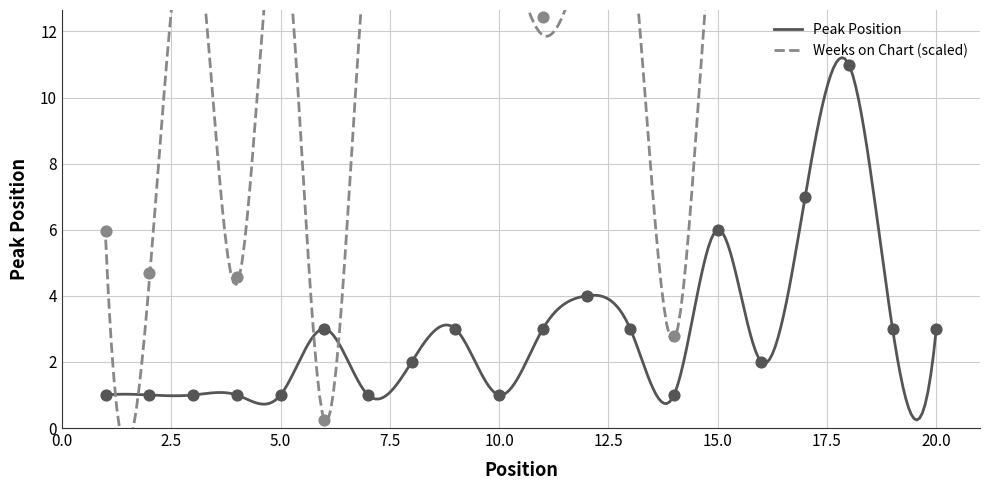

Which series has the largest total across all categories?

Weeks on Chart